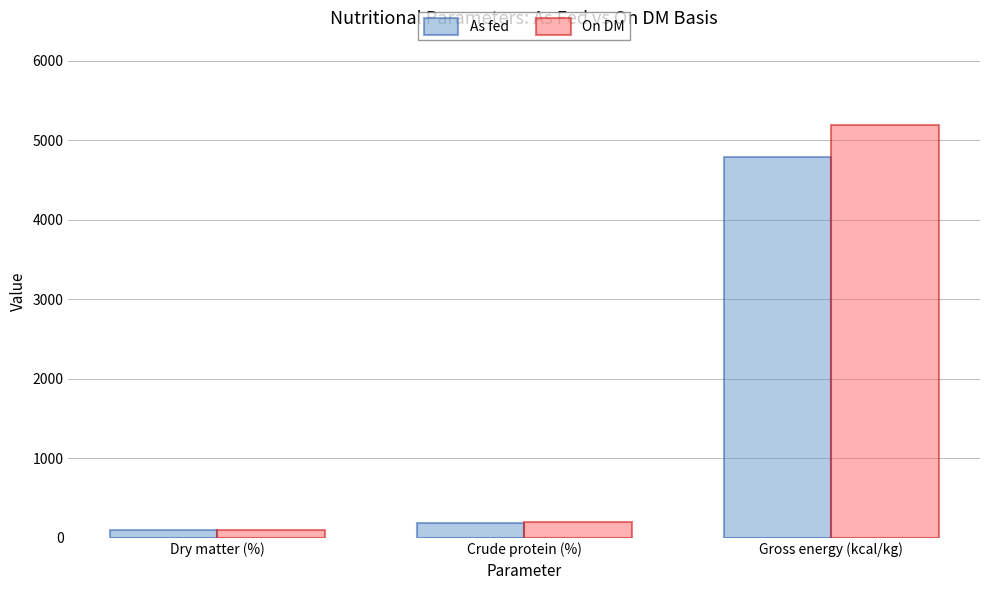

How many groups of bars are there?

3